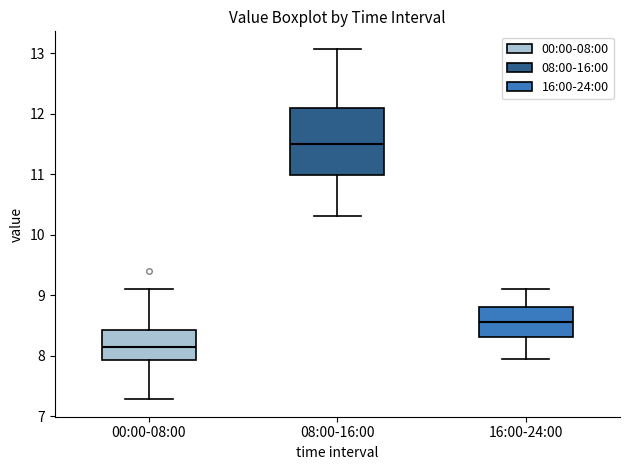

Which box is the tallest, from its lower edge to its upper edge?

08:00-16:00